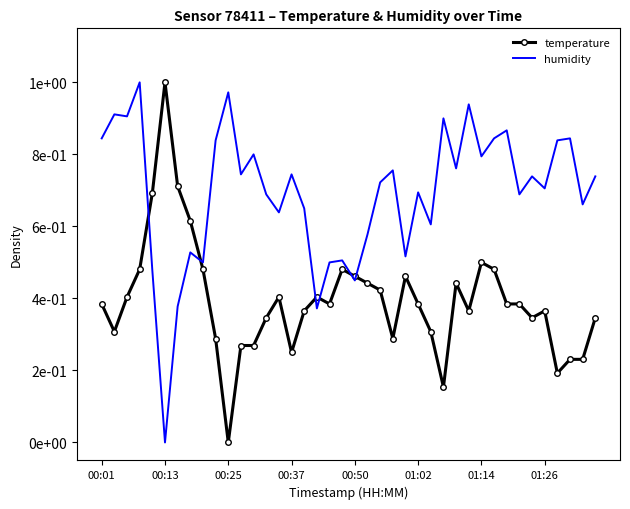

At which label is humidity closest to 0?

00:13